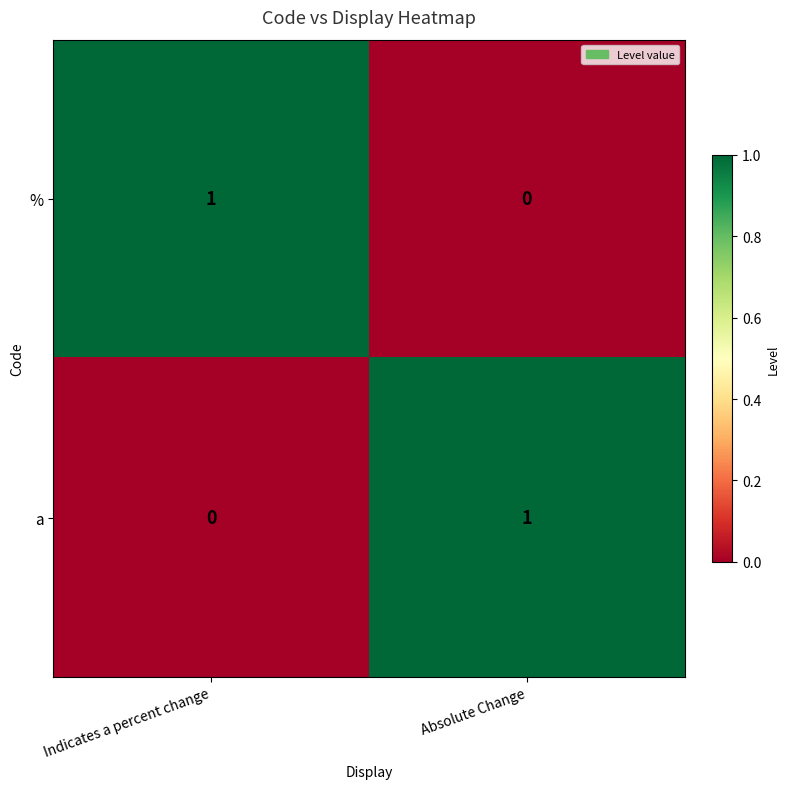

True or false: % has a value of 1 at Indicates a percent change.

True